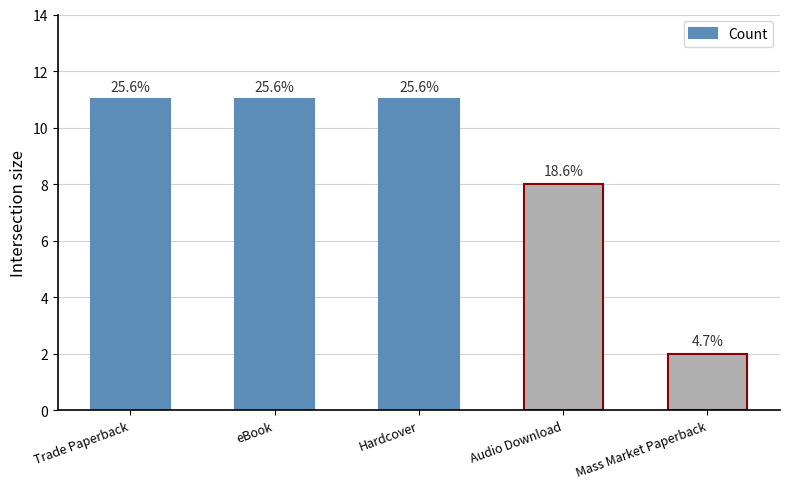

Reading left to right, what are all the values shown in this chart?

Trade Paperback=11	eBook=11	Hardcover=11	Audio Download=8	Mass Market Paperback=2